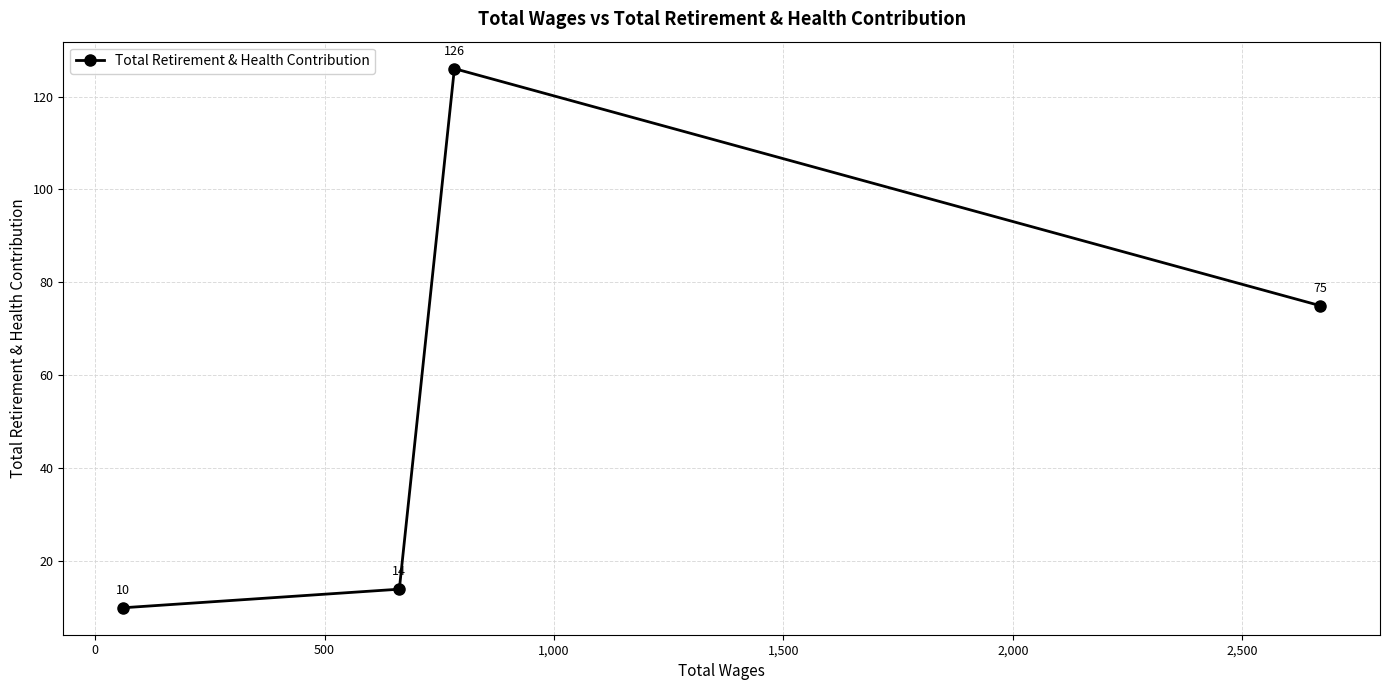

What is the difference between the maximum and minimum values?

116